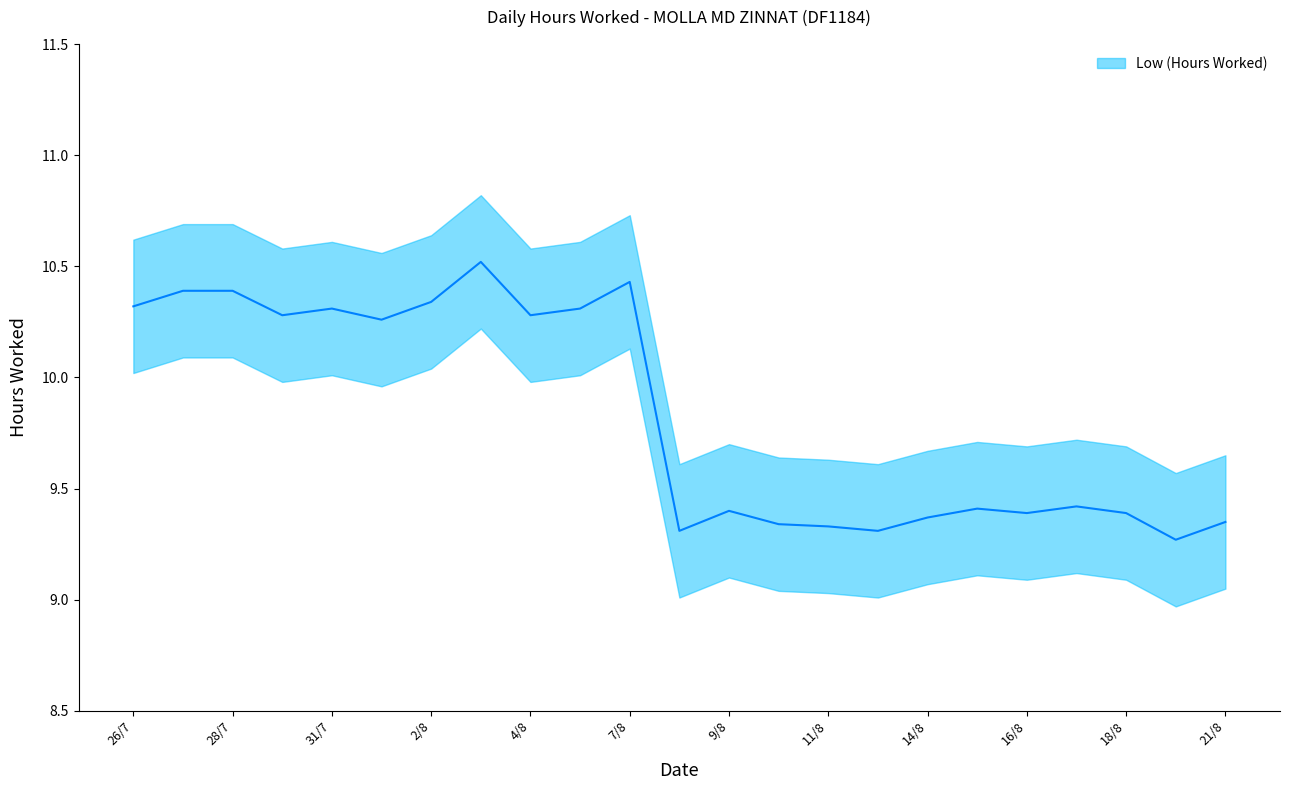

What is the sum of all values?

226.1